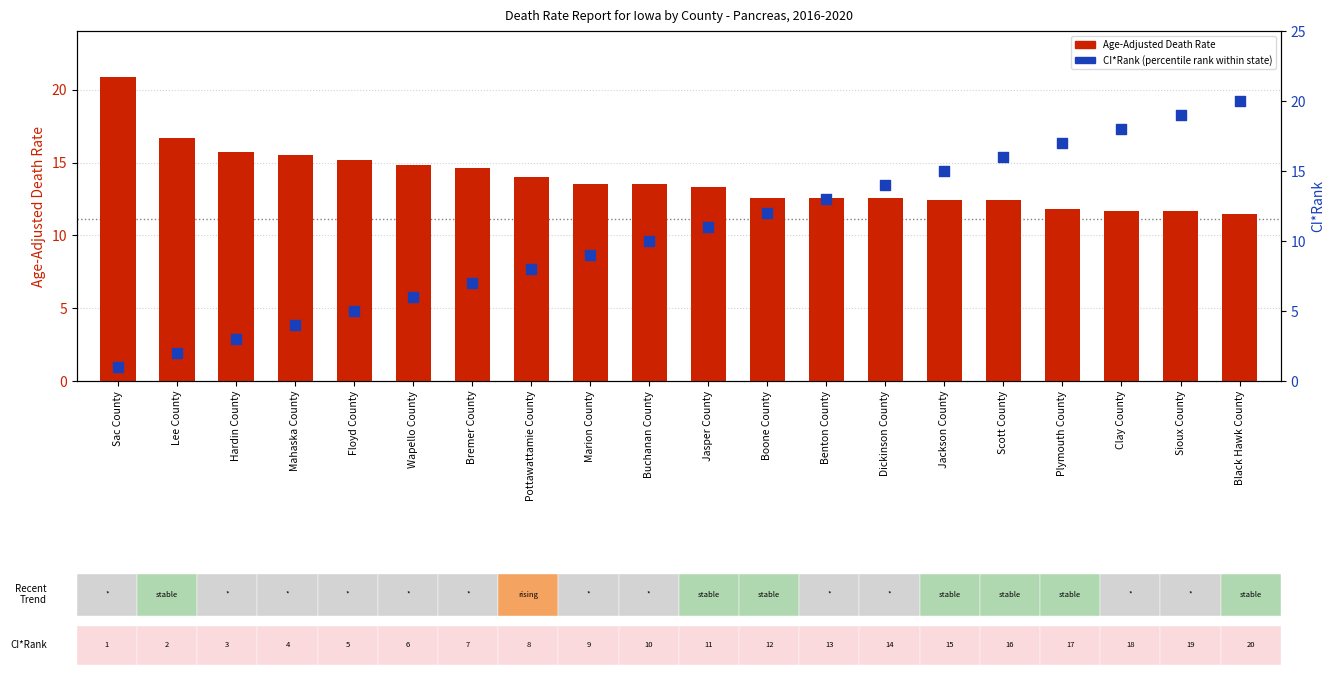

What is the total value across all series at Floyd County?

20.2